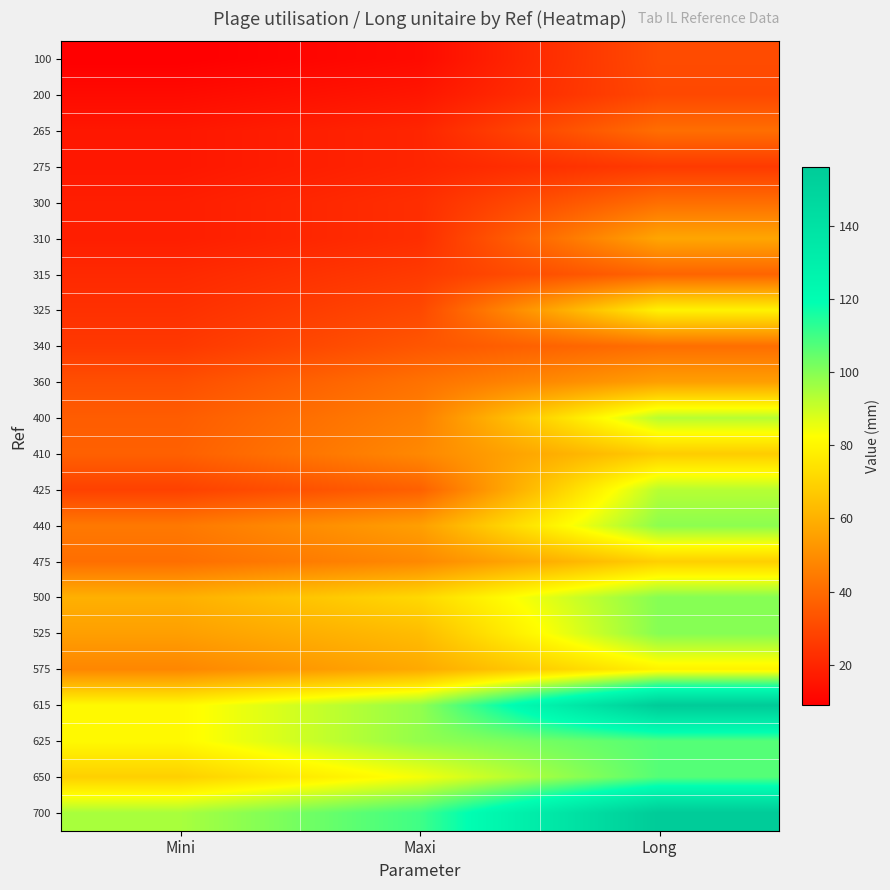

Reading right to left, what are all the values shown in this chart?

100: Long=31.0	Maxi=12.5	Mini=9.0
200: Long=30.0	Maxi=15.7	Mini=12.5
265: Long=41.0	Maxi=20.0	Mini=16.0
275: Long=26.0	Maxi=20.0	Mini=16.0
300: Long=41.0	Maxi=22.5	Mini=18.0
310: Long=57.0	Maxi=22.5	Mini=18.0
315: Long=38.0	Maxi=26.0	Mini=21.1
325: Long=79.0	Maxi=30.0	Mini=23.2
340: Long=41.0	Maxi=34.0	Mini=25.5
360: Long=55.0	Maxi=42.0	Mini=32.0
400: Long=93.0	Maxi=46.0	Mini=36.0
410: Long=68.0	Maxi=48.5	Mini=37.0
425: Long=93.0	Maxi=37.0	Mini=28.0
440: Long=99.0	Maxi=55.0	Mini=44.0
475: Long=69.0	Maxi=48.5	Mini=41.0
500: Long=100.0	Maxi=71.5	Mini=60.0
525: Long=100.0	Maxi=63.5	Mini=55.0
575: Long=79.0	Maxi=58.0	Mini=48.0
615: Long=156.0	Maxi=98.0	Mini=81.0
625: Long=107.0	Maxi=98.0	Mini=81.0
650: Long=107.0	Maxi=84.0	Mini=69.0
700: Long=156.0	Maxi=110.0	Mini=95.0